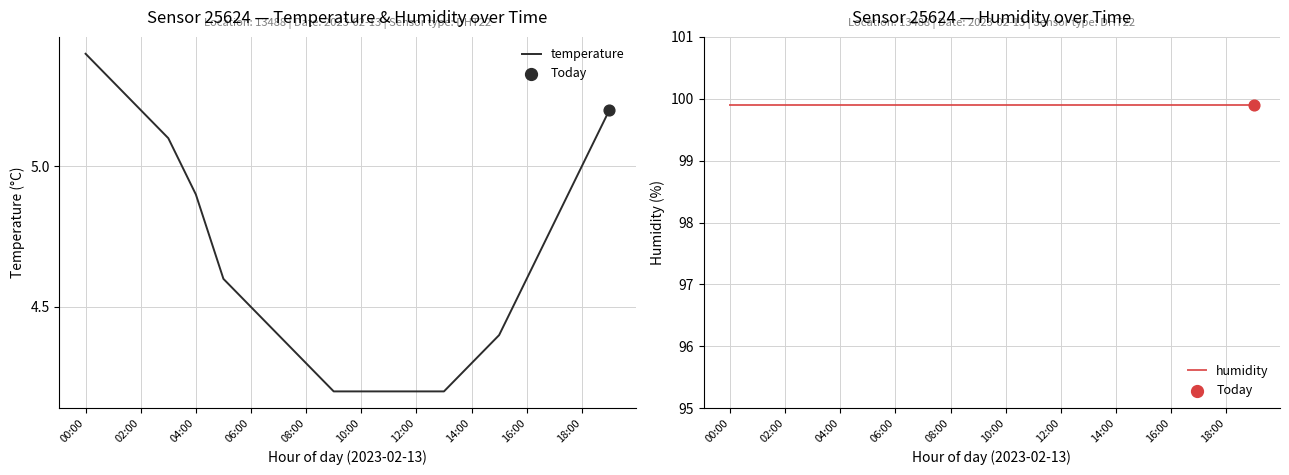

At which category is the sum across all series the highest?

00:00